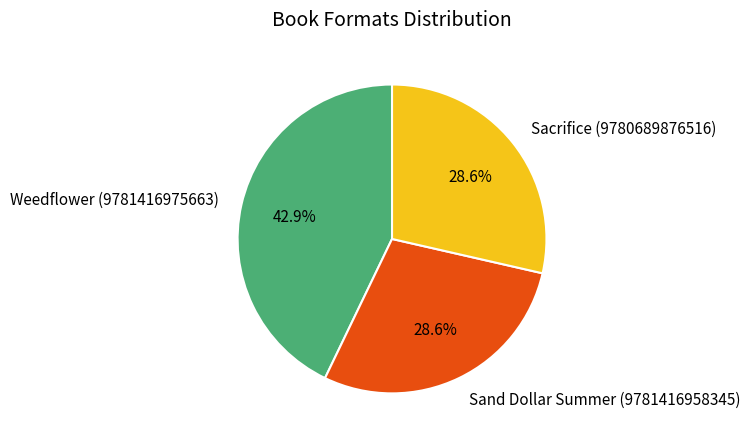

Approximately how many times larger is the value at Sand Dollar Summer (9781416958345) compared to Sacrifice (9780689876516)?

1.0